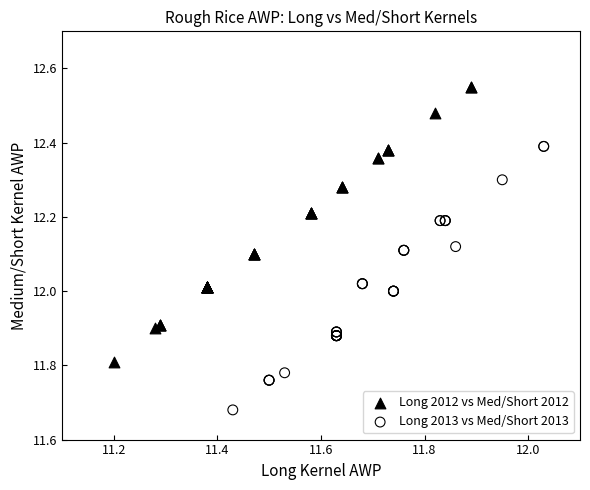

Which series has the largest Y range (max minus min)?

Long 2012 vs Med/Short 2012